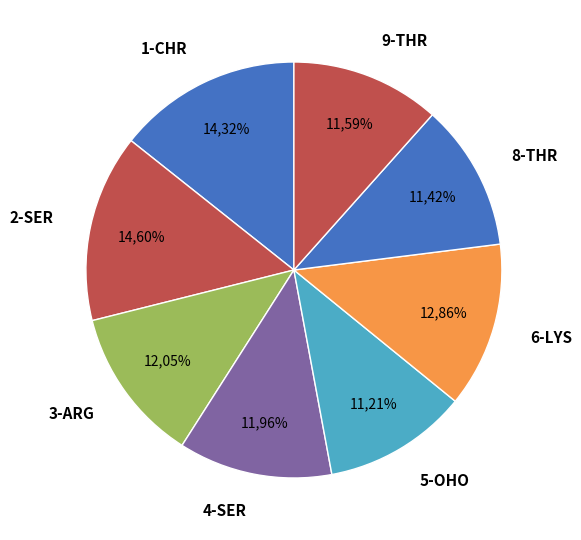

Does 2-SER represent more than half of the total?

No